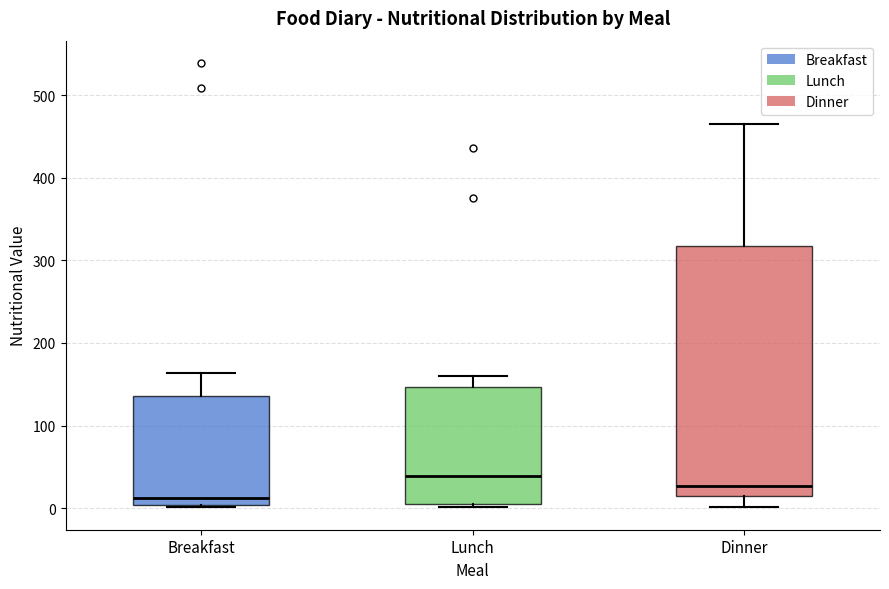

Which box's median line is the lowest?

Breakfast